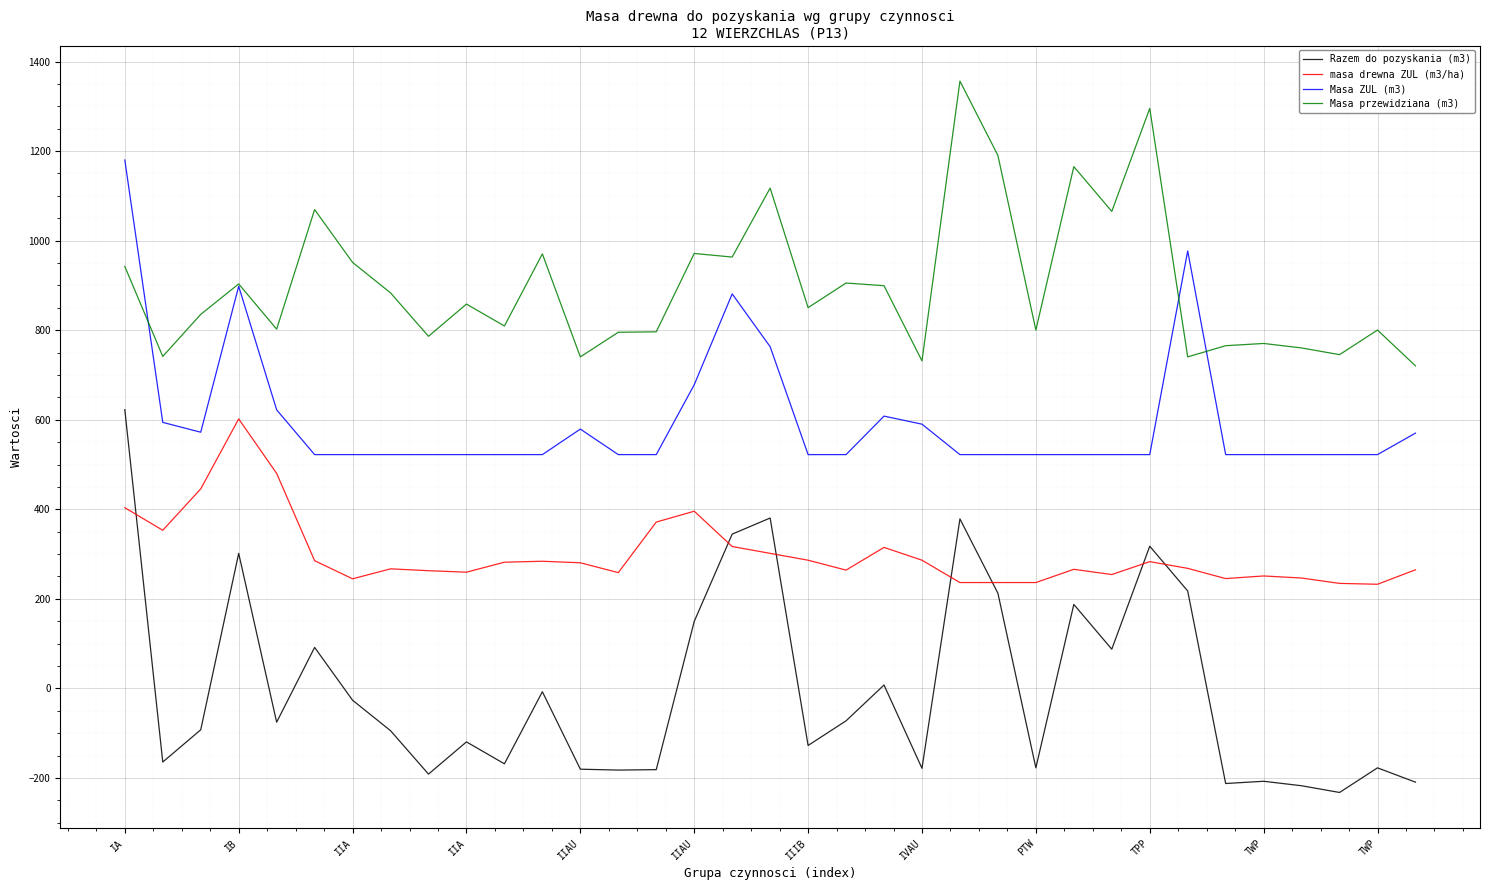

List the series in order of their overall mean, highest first.

Masa przewidziana (m3), Masa ZUL (m3), masa drewna ZUL (m3/ha), Razem do pozyskania (m3)